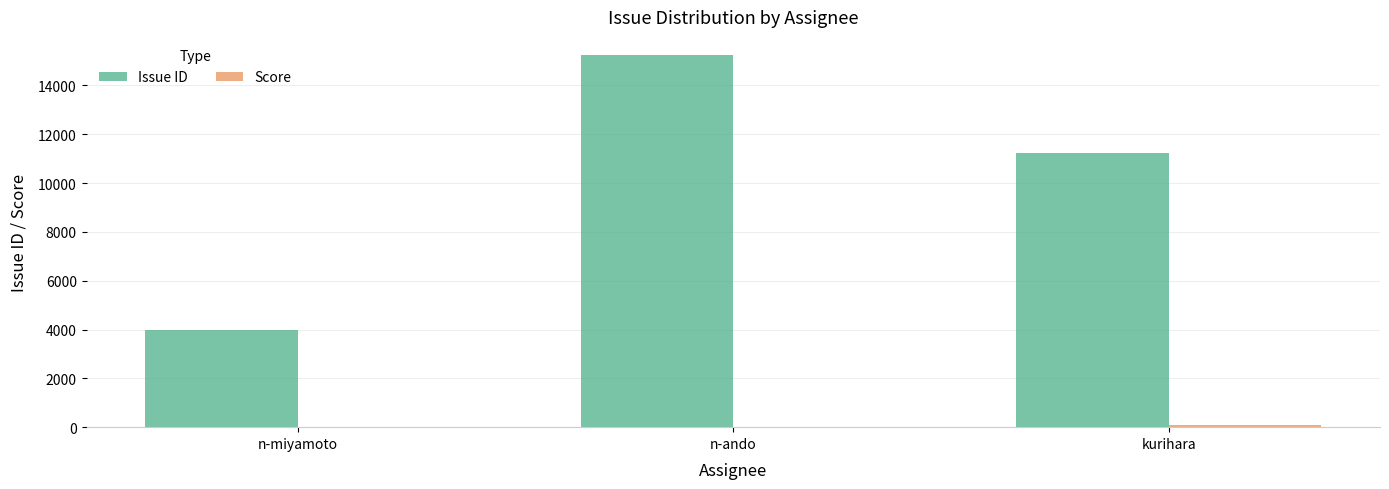

Which series has the largest total across all categories?

Issue ID